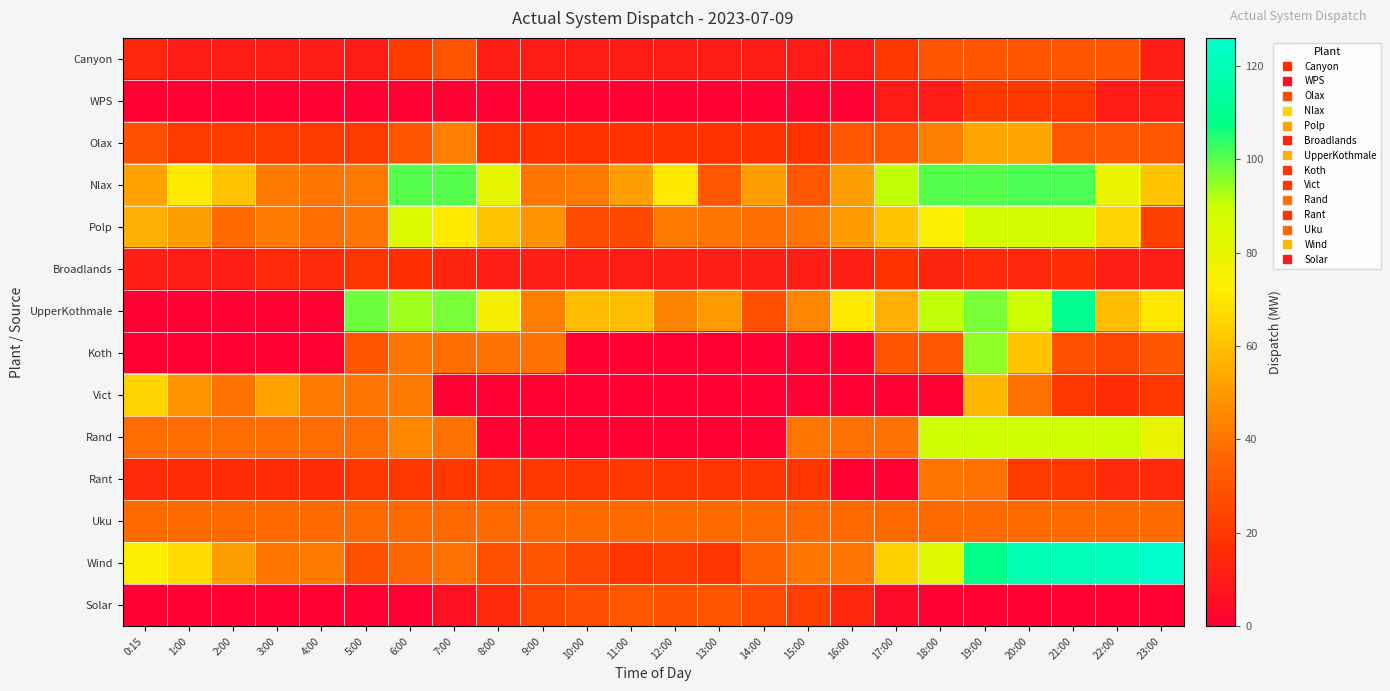

Rank the series by their maximum value, from highest to lowest.

Wind, UpperKothmale, Nlax, Koth, Rand, Polp, Vict, Olax, Rant, Uku, Solar, Canyon, WPS, Broadlands